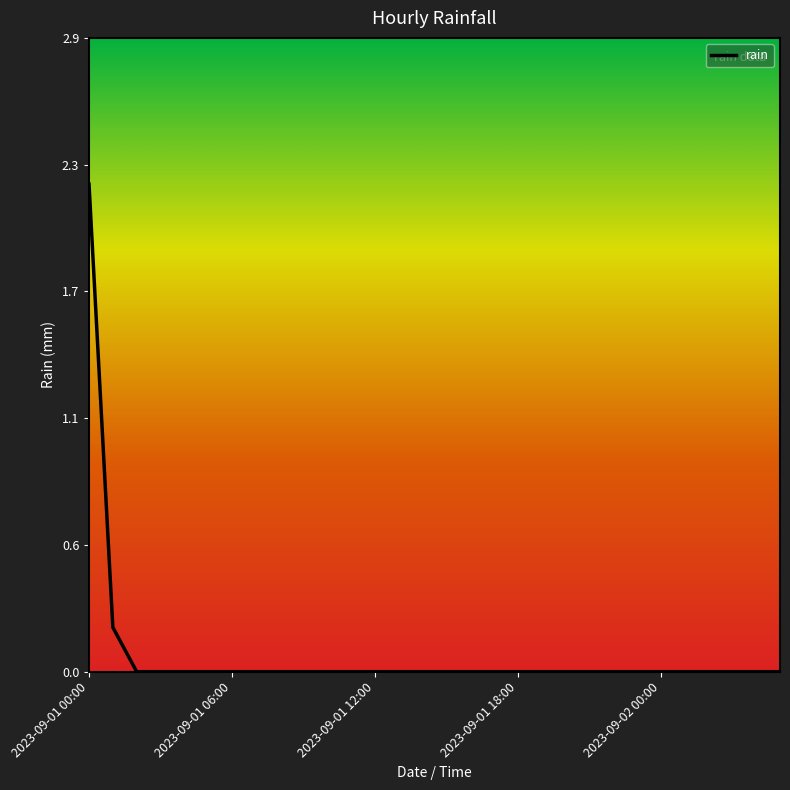

Does the chart have visible grid lines?

No